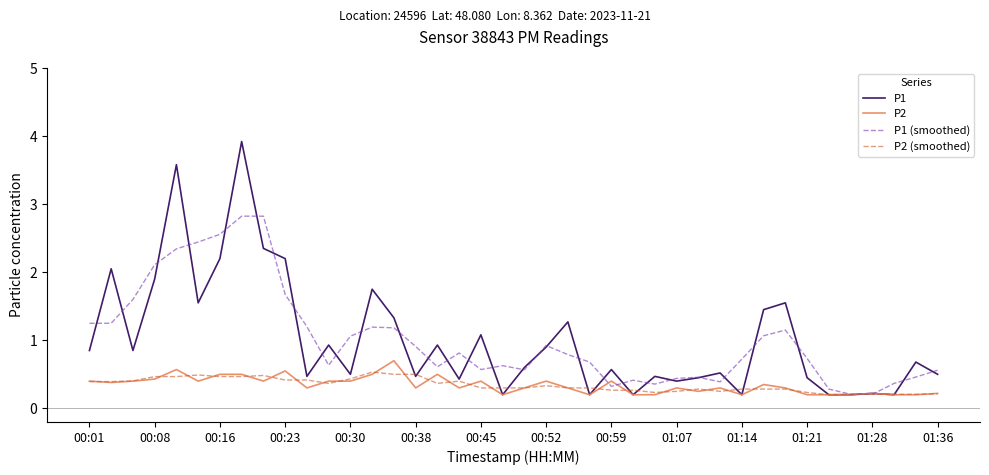

What is the sum of all P2 values?

13.7